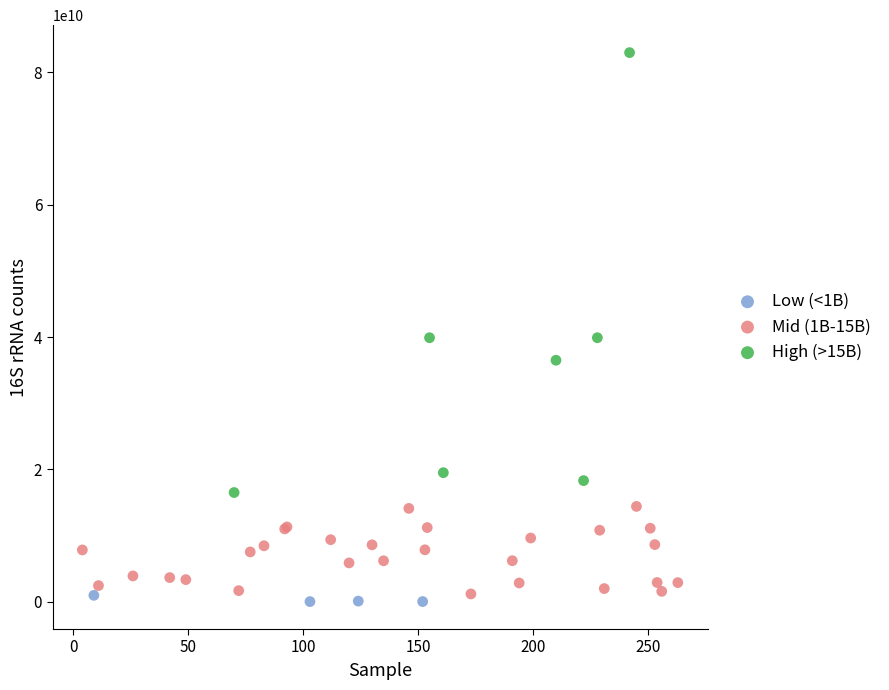

Which series contains the highest Y value?

High (>15B)